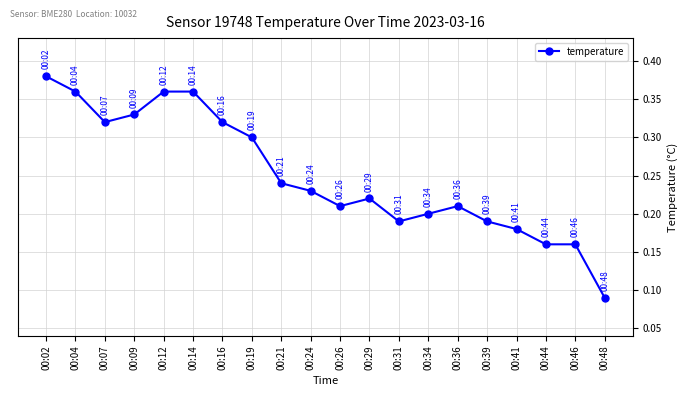

True or false: the data shows 0.3 at 00:31.

False